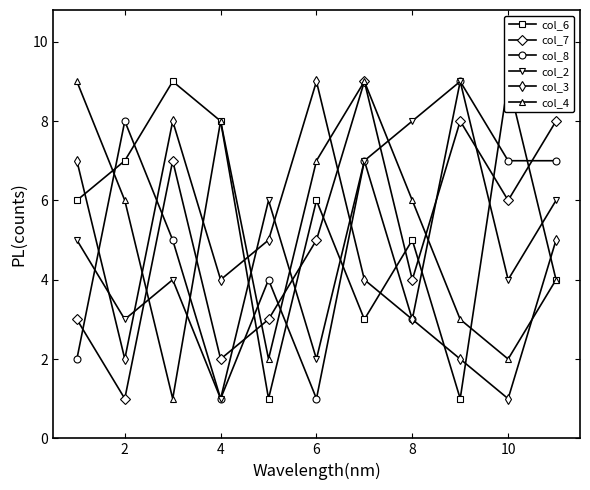

True or false: col_8 has a value of 0 at 4.

False